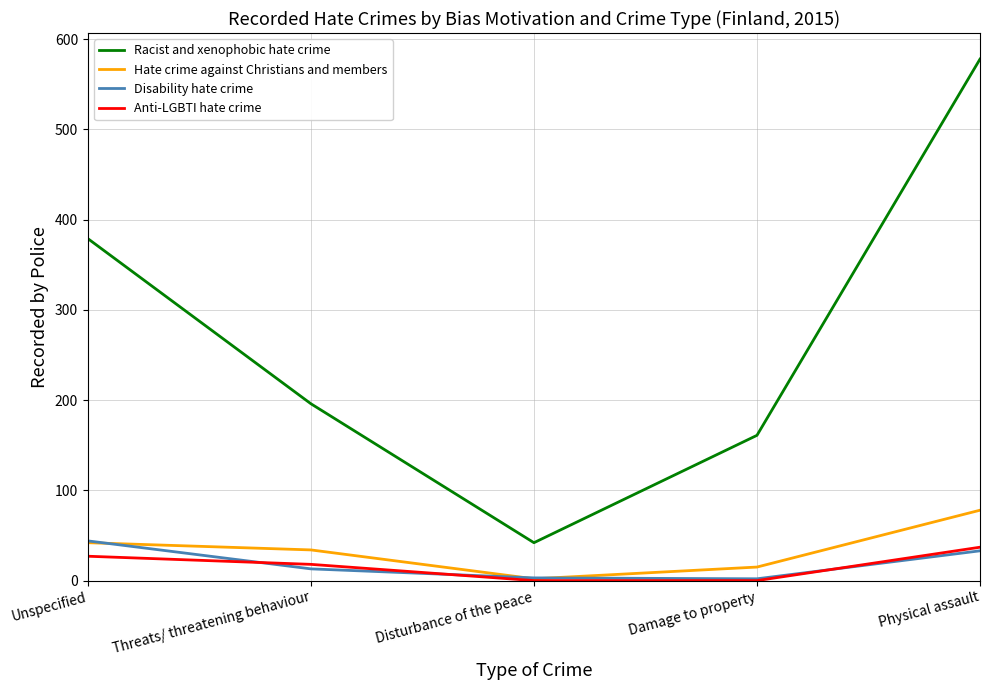

Which series has the widest spread of values?

Racist and xenophobic hate crime